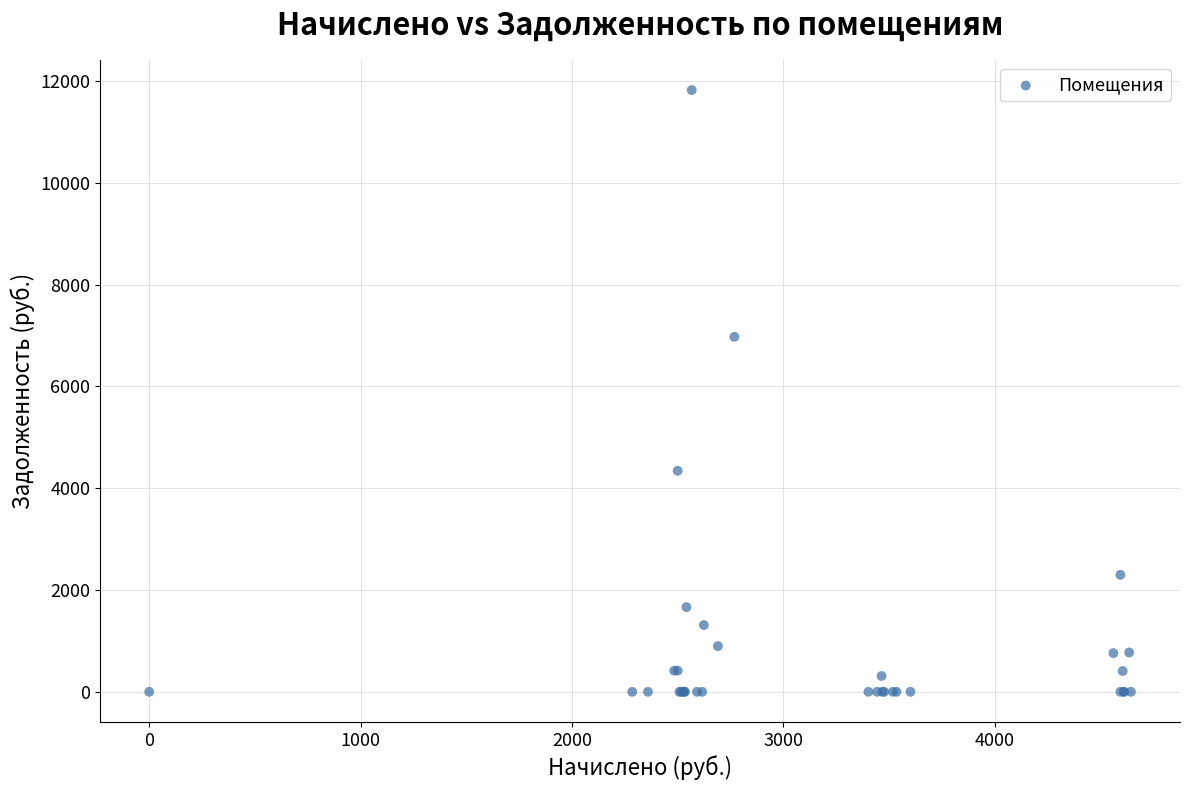

What Y value in the scatter plot is closest to 5911?

6975.1